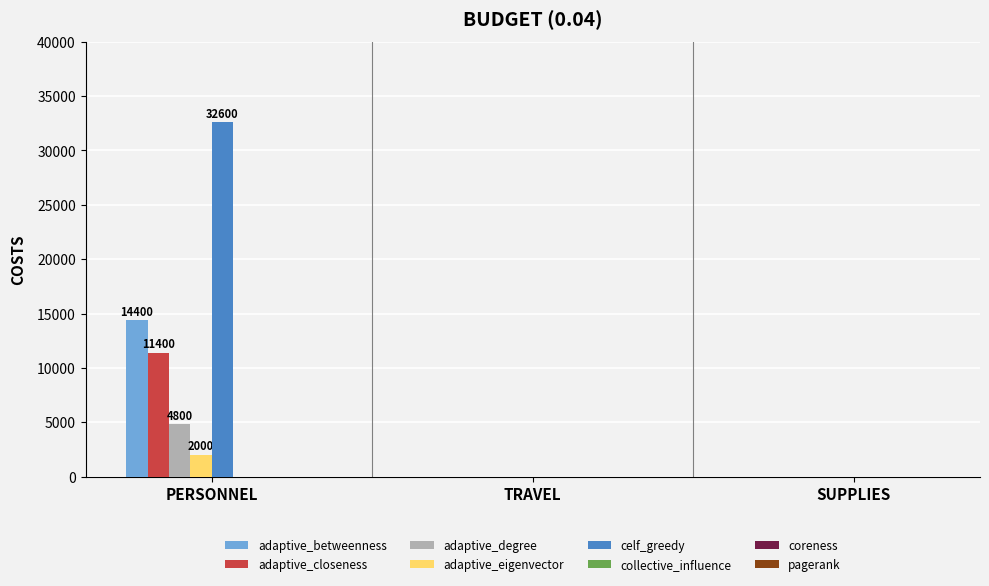

What is the maximum value for celf_greedy?

32600